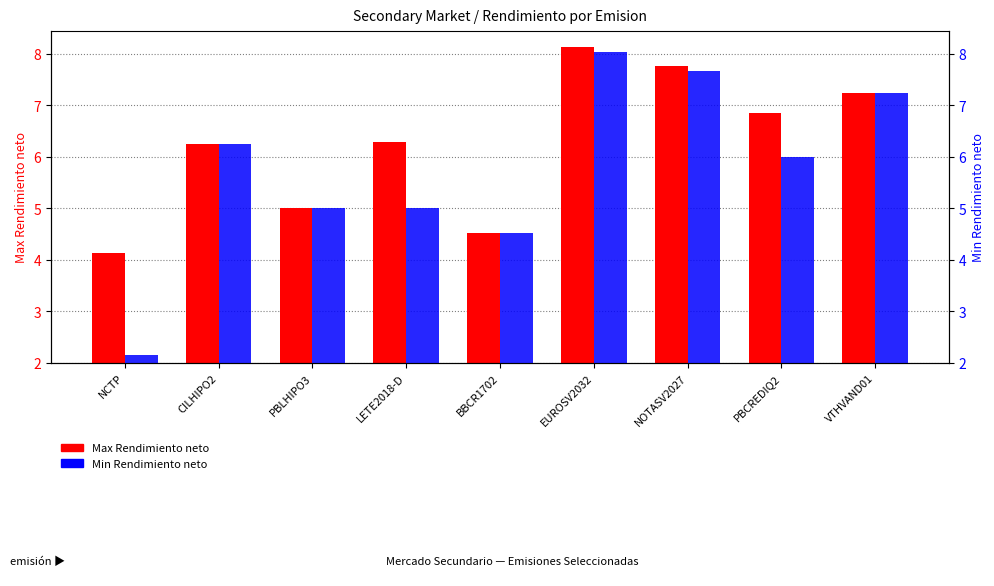

The Max Rendimiento neto series shows 6.9 at LETE2018-D. True or false?

False